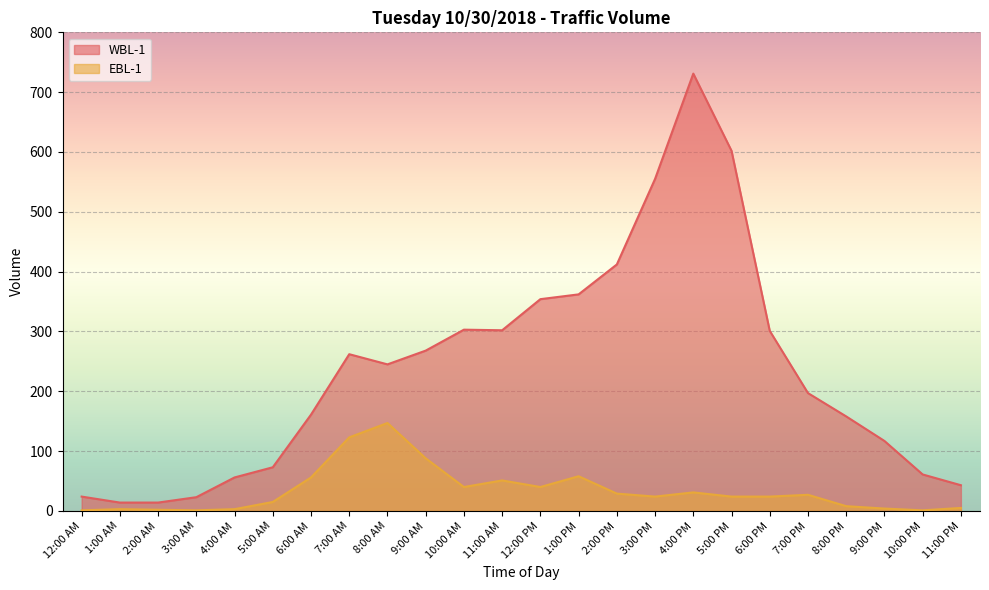

The value of WBL-1 at 8:00 PM is 91. True or false?

False